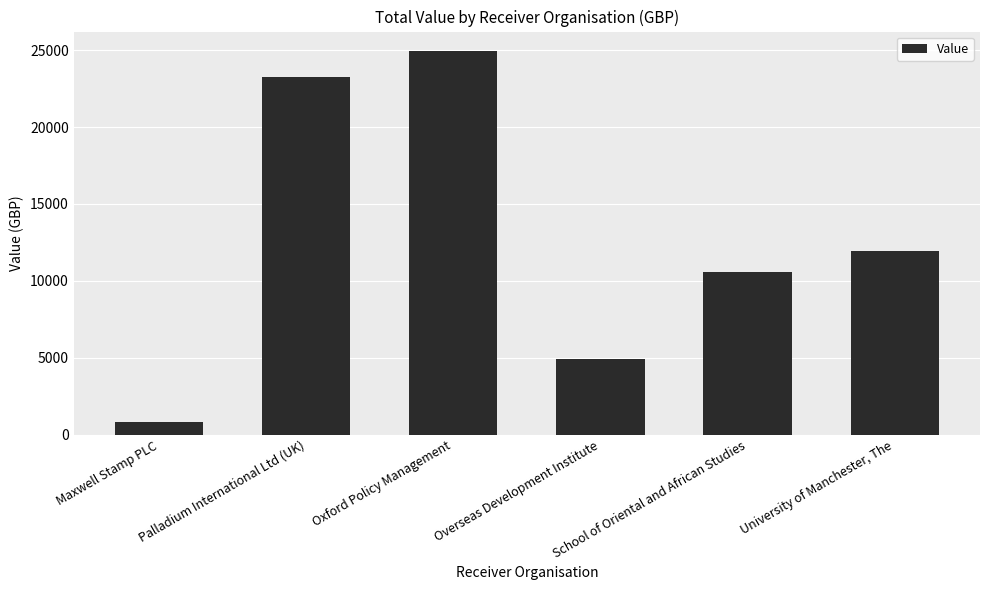

What is the greatest value displayed?

24966